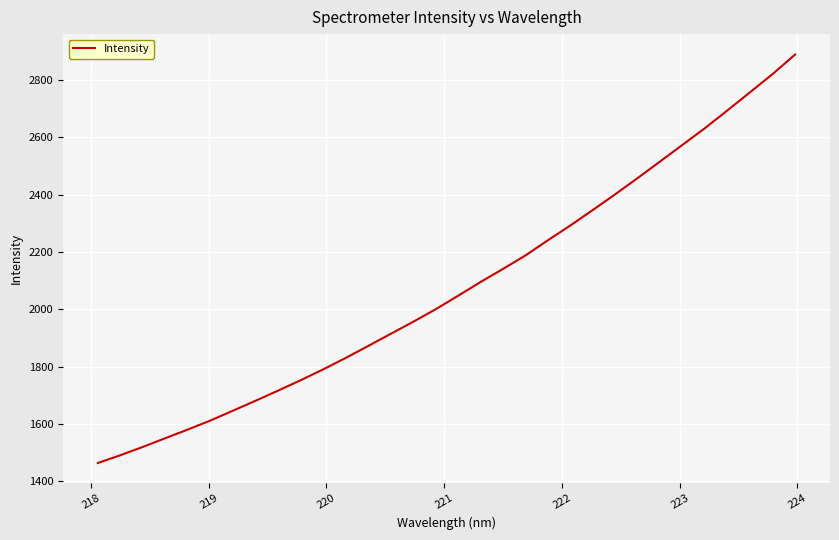

What is the smallest value displayed?

1463.4